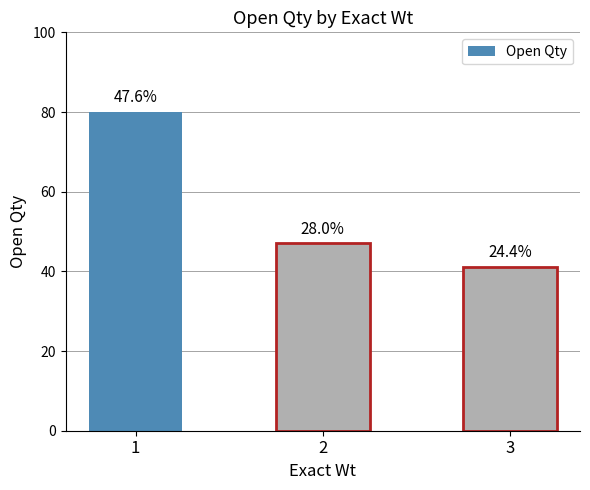

What value does the data have at 3, to the nearest 10?

40